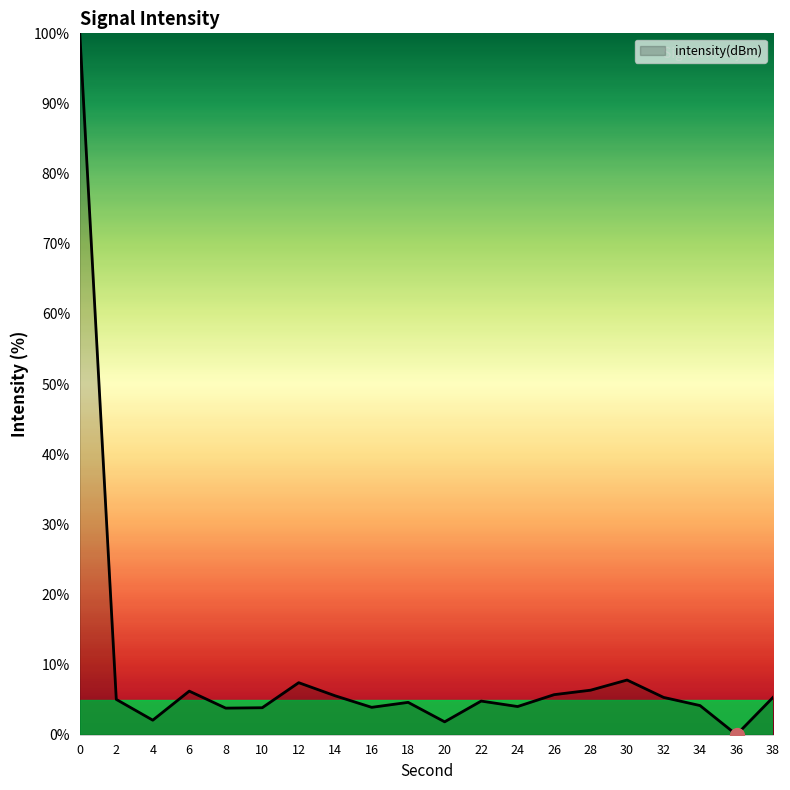

Which category has the lowest value across all series?

36